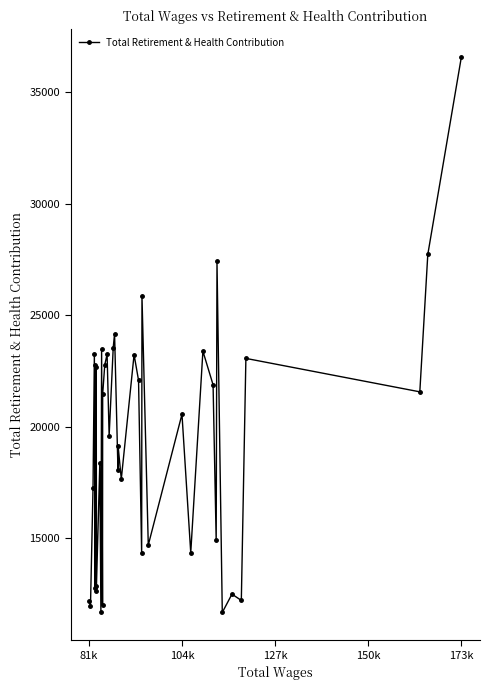

Is this an area chart (filled region under the line)?

No